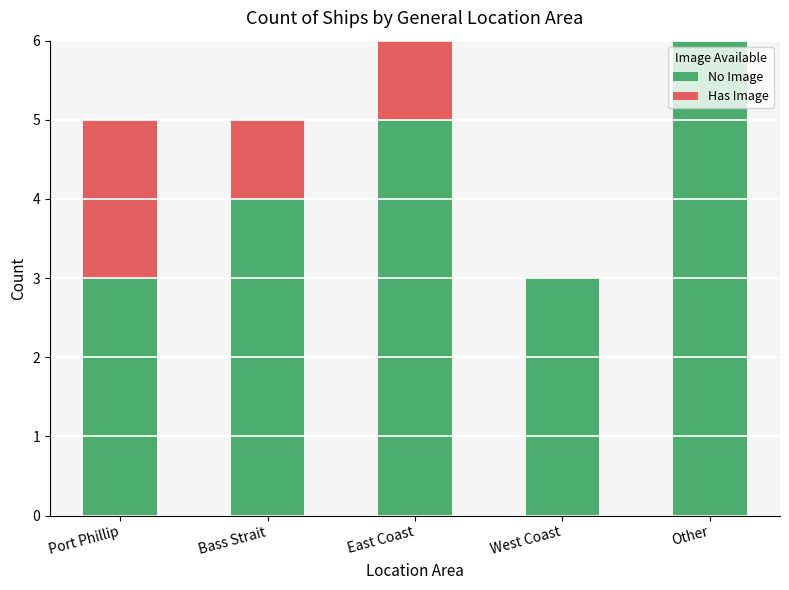

Reading right to left, what are the values for No Image?

Other=6	West Coast=3	East Coast=5	Bass Strait=4	Port Phillip=3